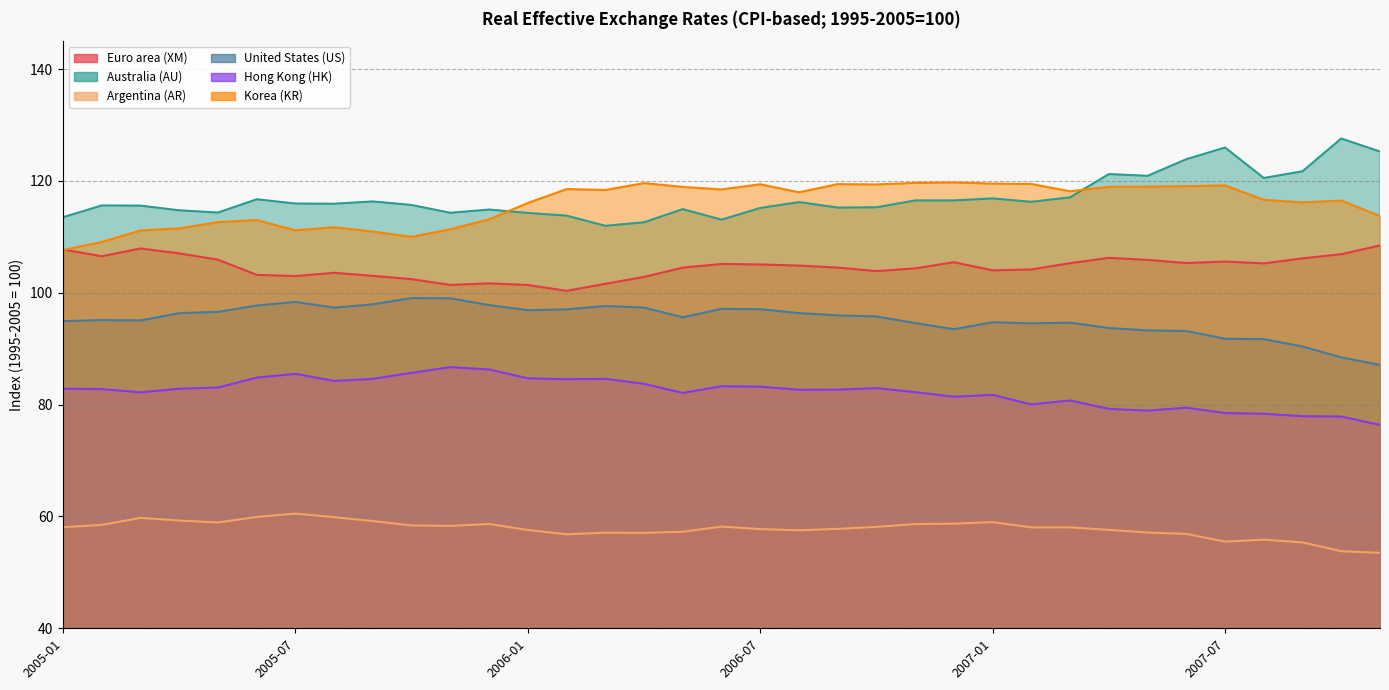

Which series changed the most between 2005-07 and 2006-04?

Korea (KR)